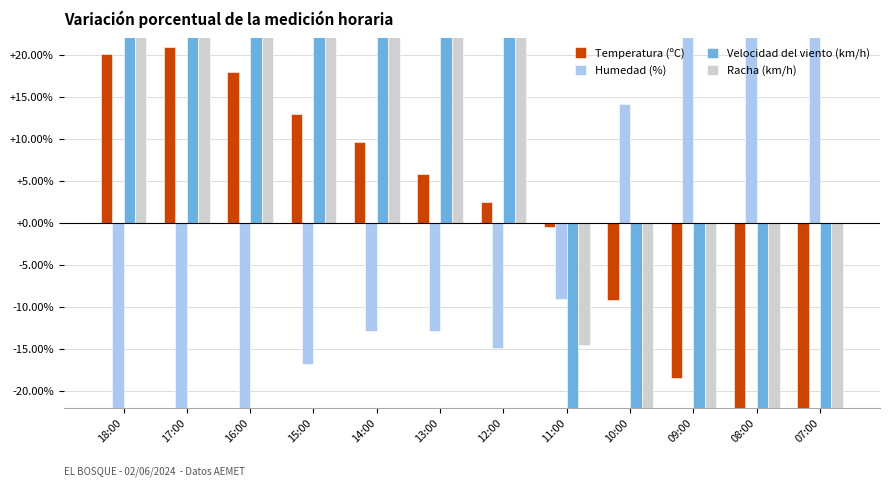

List the series in order of their peak value, highest first.

Velocidad del viento (km/h), Racha (km/h), Humedad (%), Temperatura (ºC)